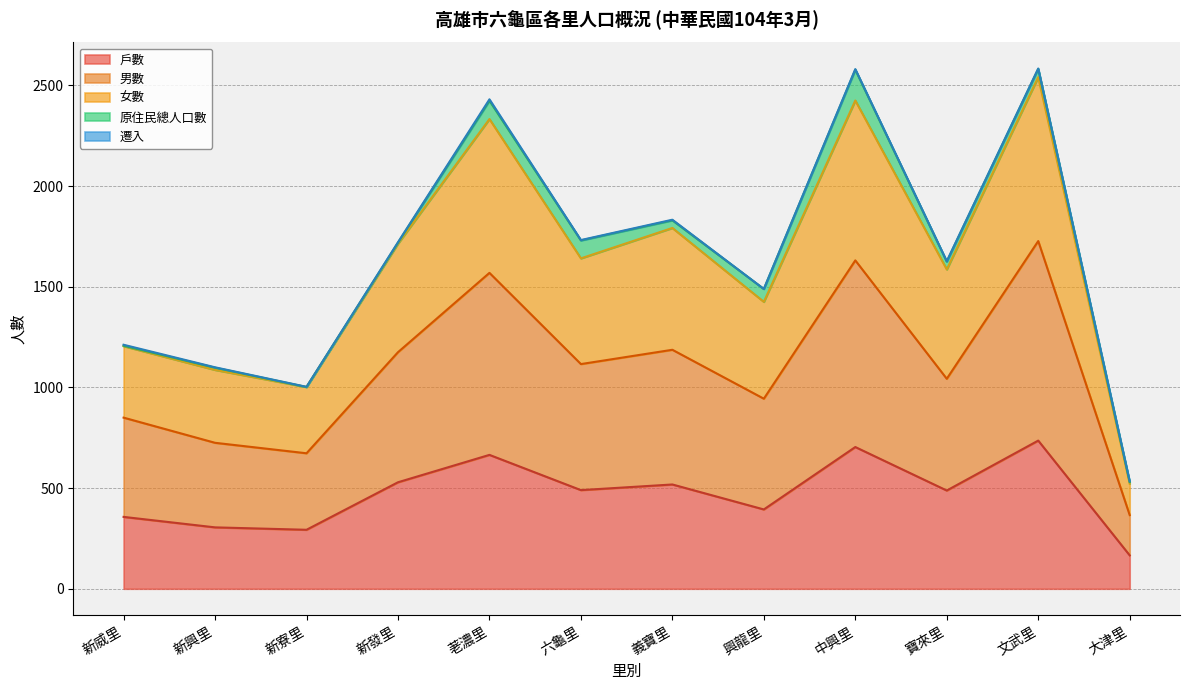

At how many categories does at least one series exceed 1357?

8